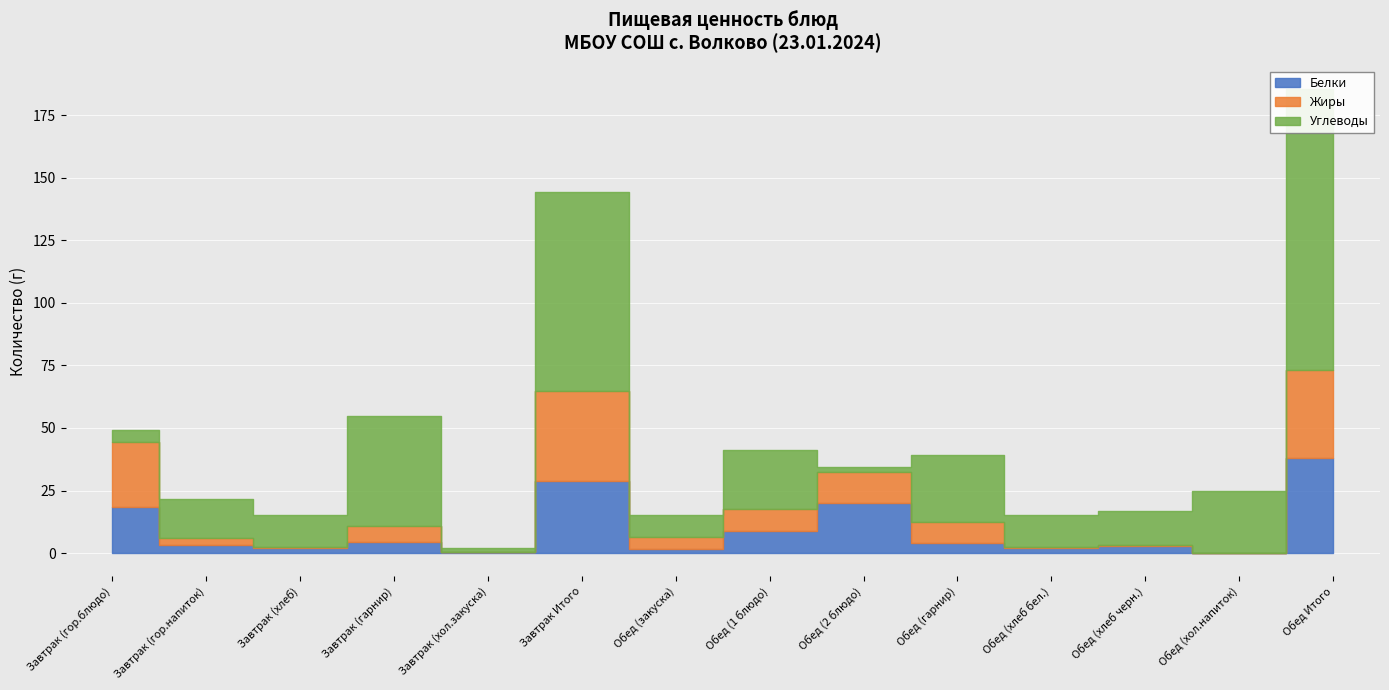

What is the label of the 8th point from the right?

Обед (закуска)